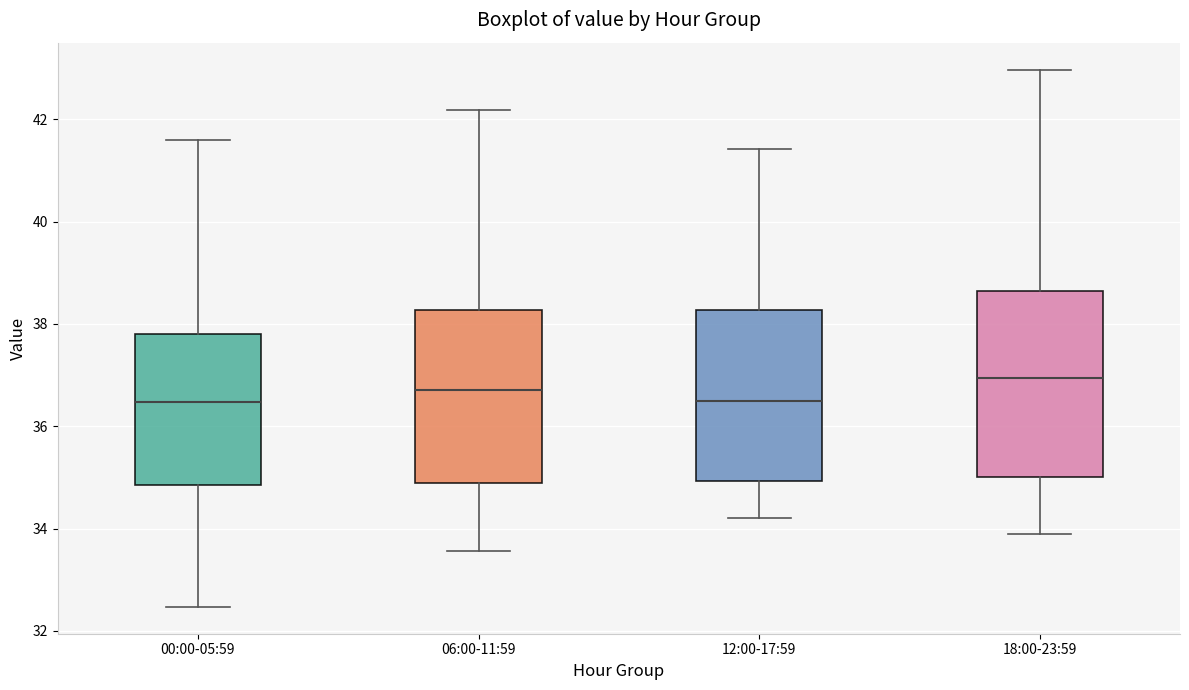

Where does the upper whisker of the box for 12:00-17:59 end on the y-axis? The values are not printed on the chart, so give them approximately, as read against the axis.

41.4